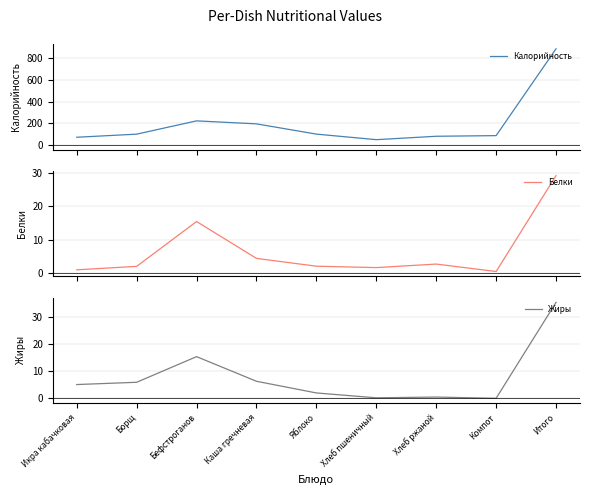

Reading left to right, extract all data points from this chart.

Калорийность: 69.2	97.8	220.9	193.0	98.2	46.8	78.3	84.2	888.4
Белки: 0.9	1.9	15.4	4.3	2.0	1.6	2.6	0.4	29.3
Жиры: 5.1	6.0	15.4	6.3	2.0	0.2	0.5	0.0	35.5